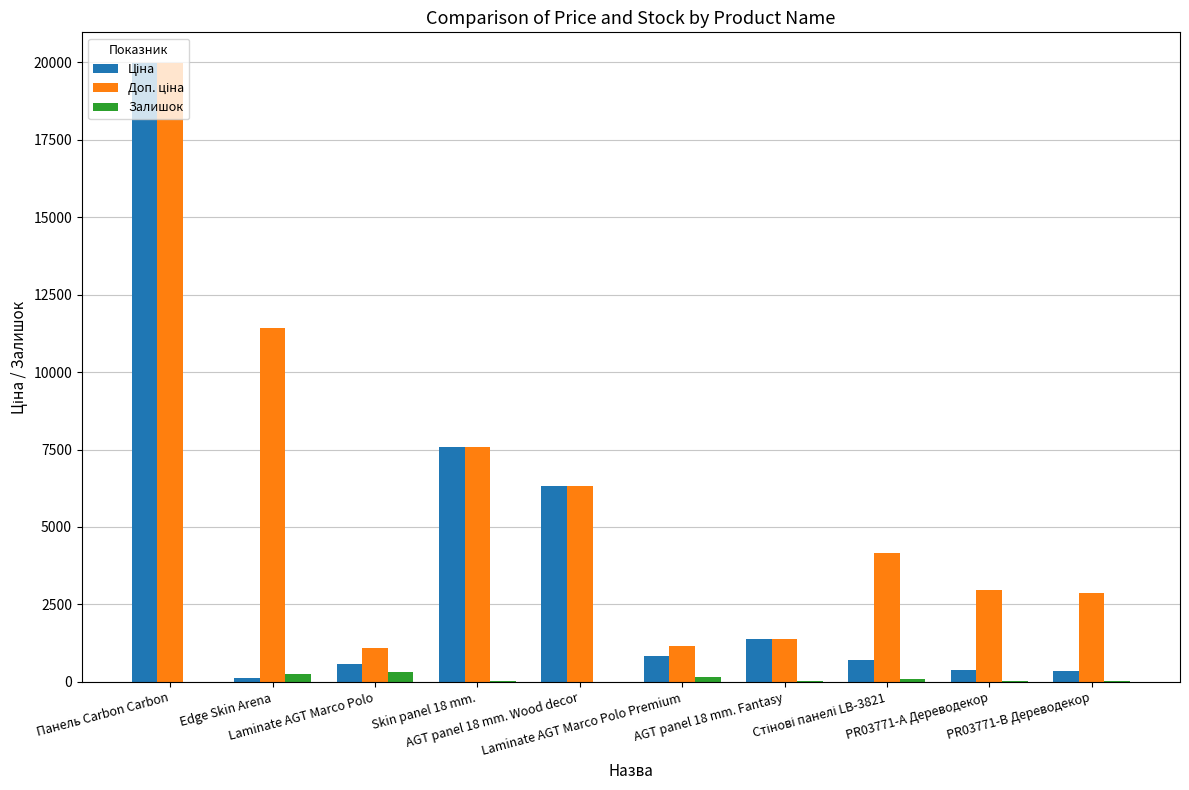

The Залишок series shows 7.0 at Панель Carbon Carbon. True or false?

True